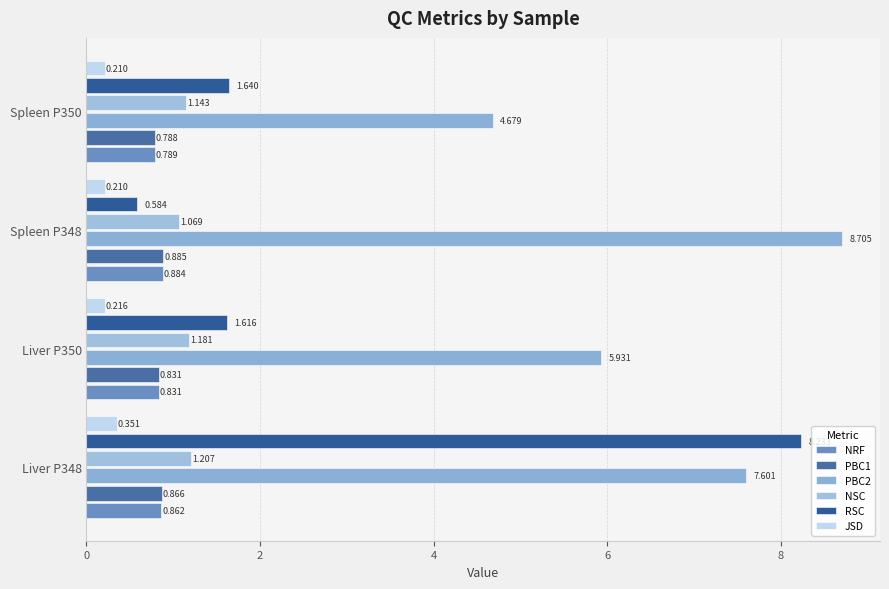

What is the highest value of the RSC series?

8.2